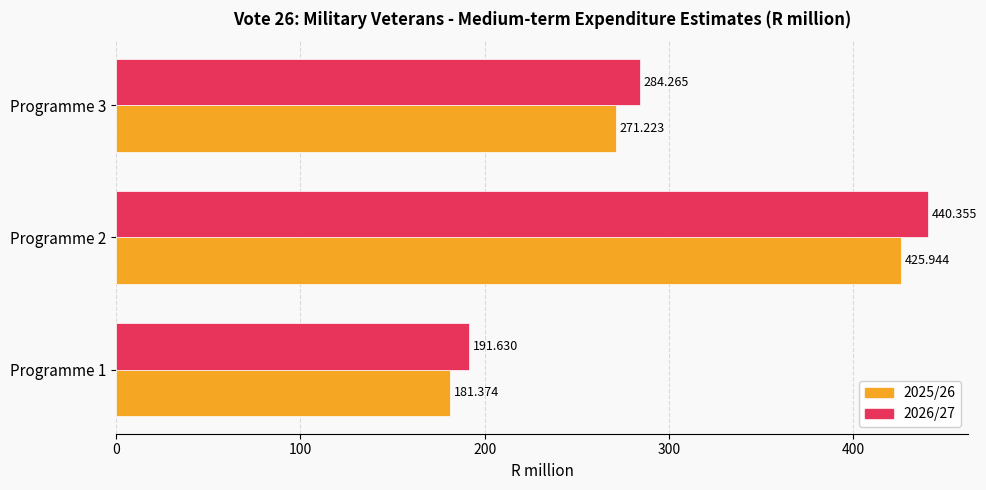

What is the minimum value for 2026/27?

191.6